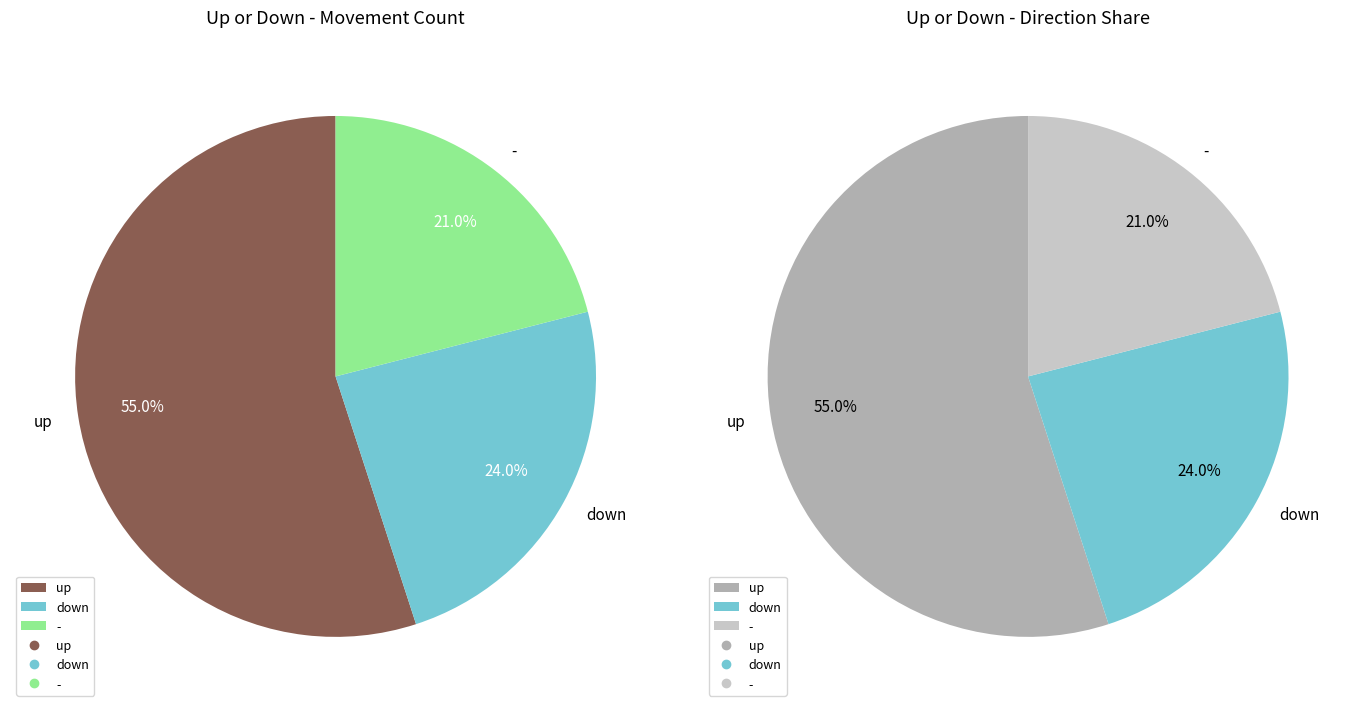

What is the change in value from up to down?

-31